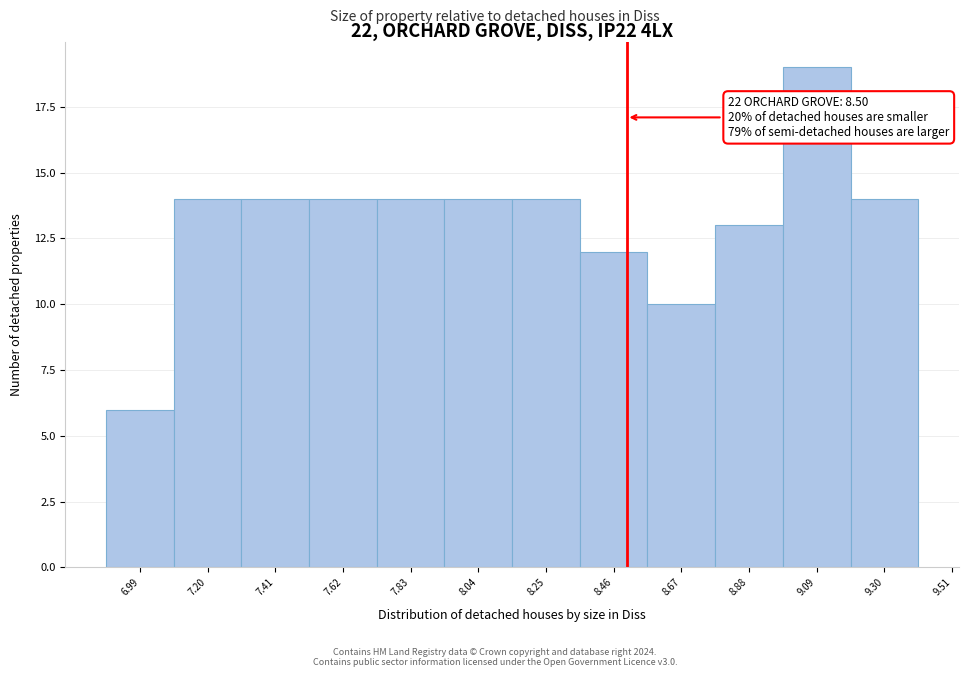

Over which range of the x-axis is the bar tallest?

8.985 to 9.195